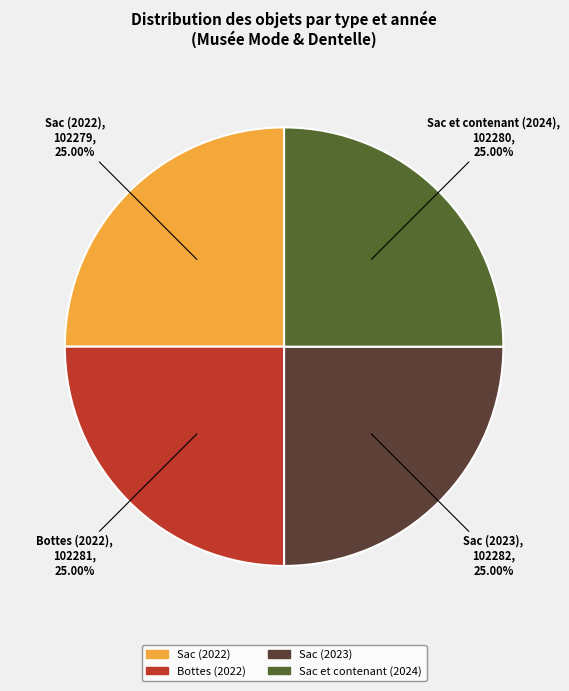

Does any single category account for the majority?

No